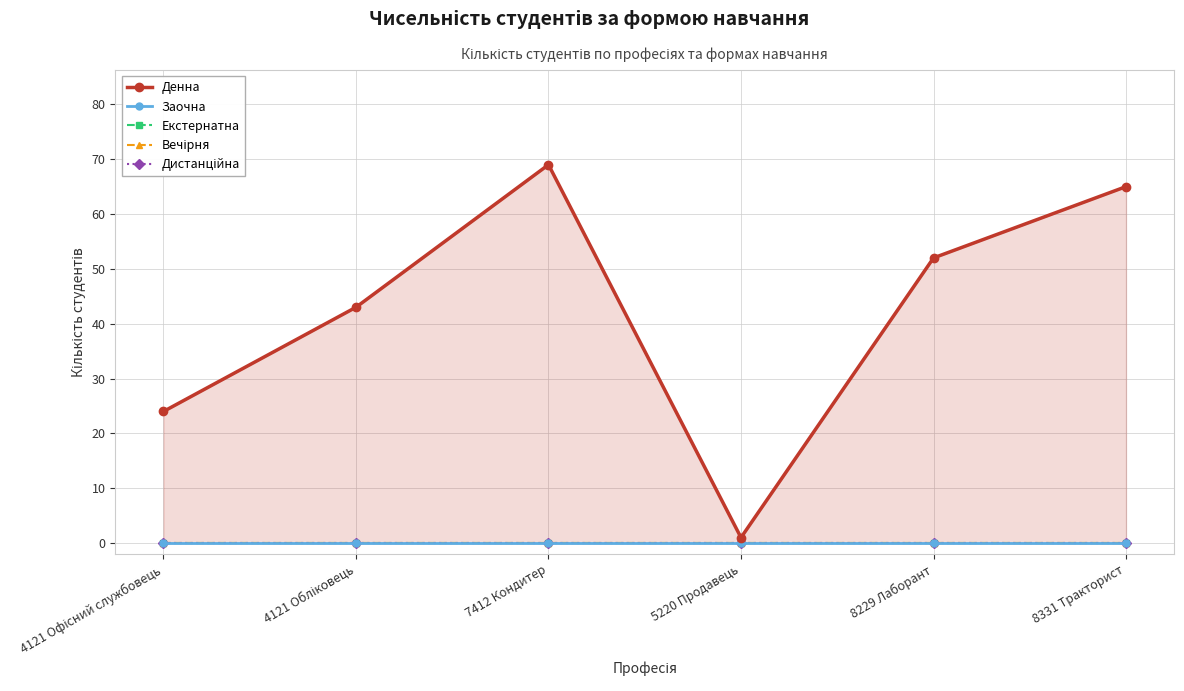

Reading left to right, extract all data points from this chart.

Денна: 4121 Офісний службовець=24	4121 Обліковець=43	7412 Кондитер=69	5220 Продавець=1	8229 Лаборант=52	8331 Тракторист=65
Заочна: 4121 Офісний службовець=0	4121 Обліковець=0	7412 Кондитер=0	5220 Продавець=0	8229 Лаборант=0	8331 Тракторист=0
Екстернатна: 4121 Офісний службовець=0	4121 Обліковець=0	7412 Кондитер=0	5220 Продавець=0	8229 Лаборант=0	8331 Тракторист=0
Вечірня: 4121 Офісний службовець=0	4121 Обліковець=0	7412 Кондитер=0	5220 Продавець=0	8229 Лаборант=0	8331 Тракторист=0
Дистанційна: 4121 Офісний службовець=0	4121 Обліковець=0	7412 Кондитер=0	5220 Продавець=0	8229 Лаборант=0	8331 Тракторист=0